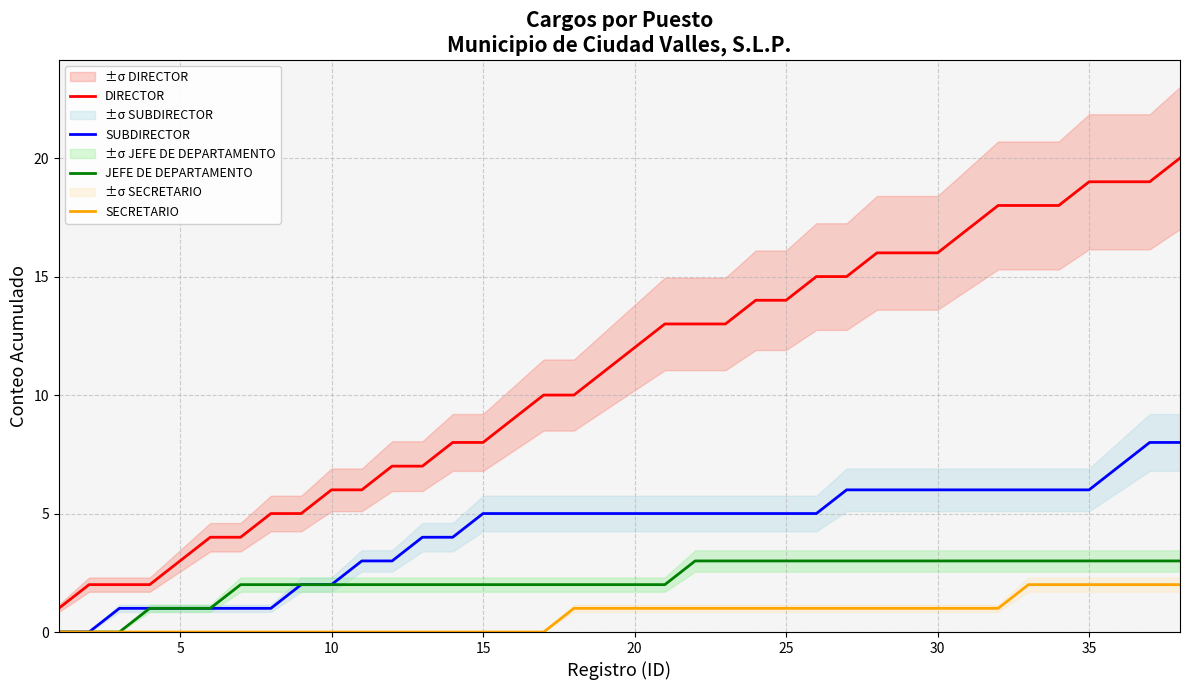

True or false: SECRETARIO and SUBDIRECTOR cross at least once.

False